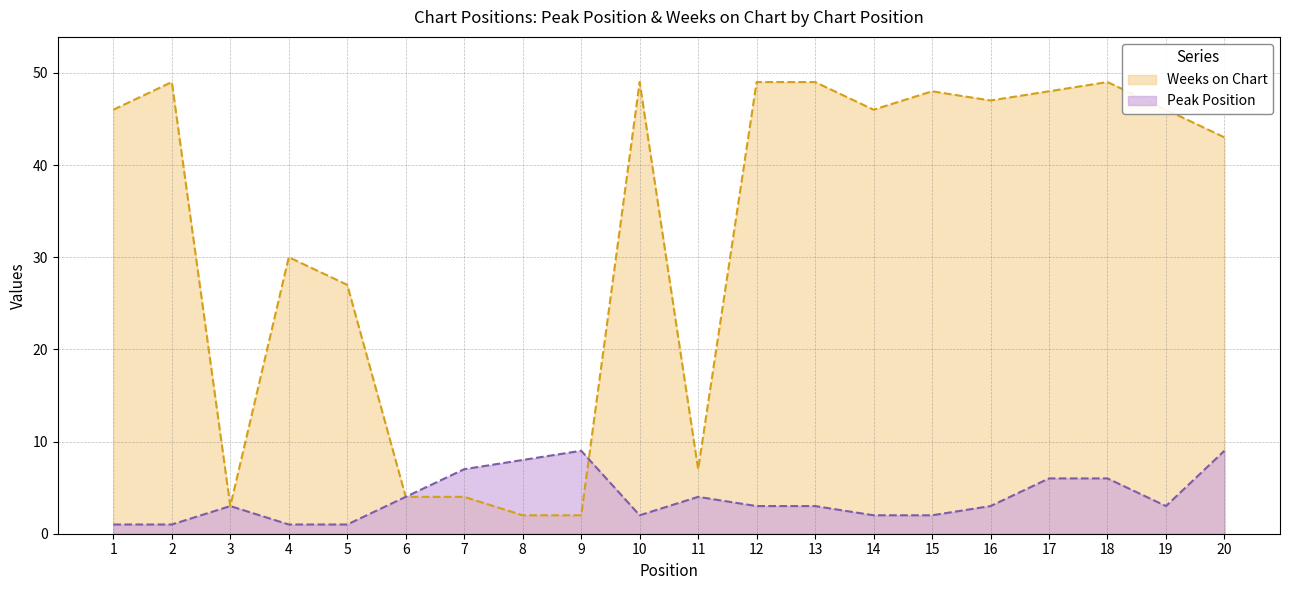

What is the total value across all series at 19?

49